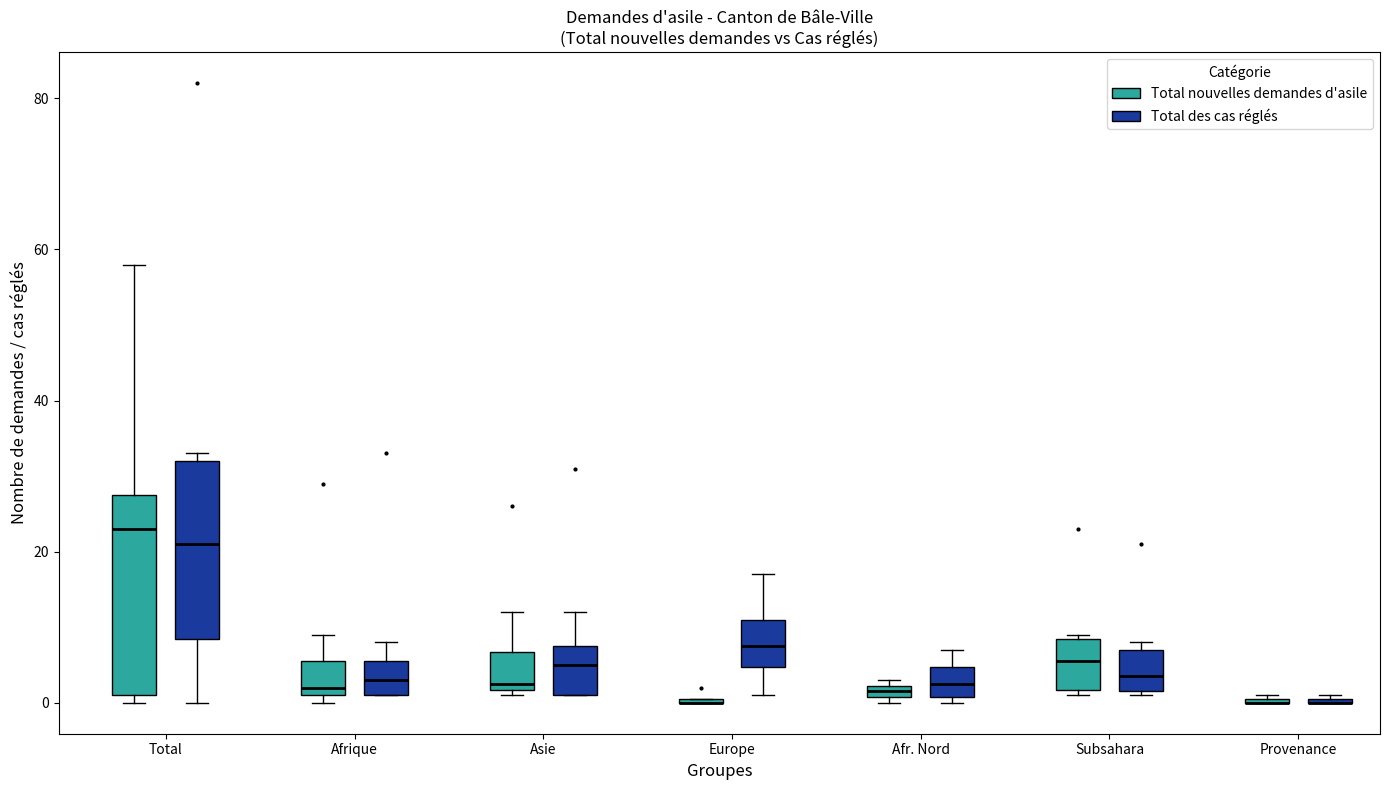

Where does the upper whisker of the box for Afrique (Total des cas réglés) end on the y-axis? The values are not printed on the chart, so give them approximately, as read against the axis.

8